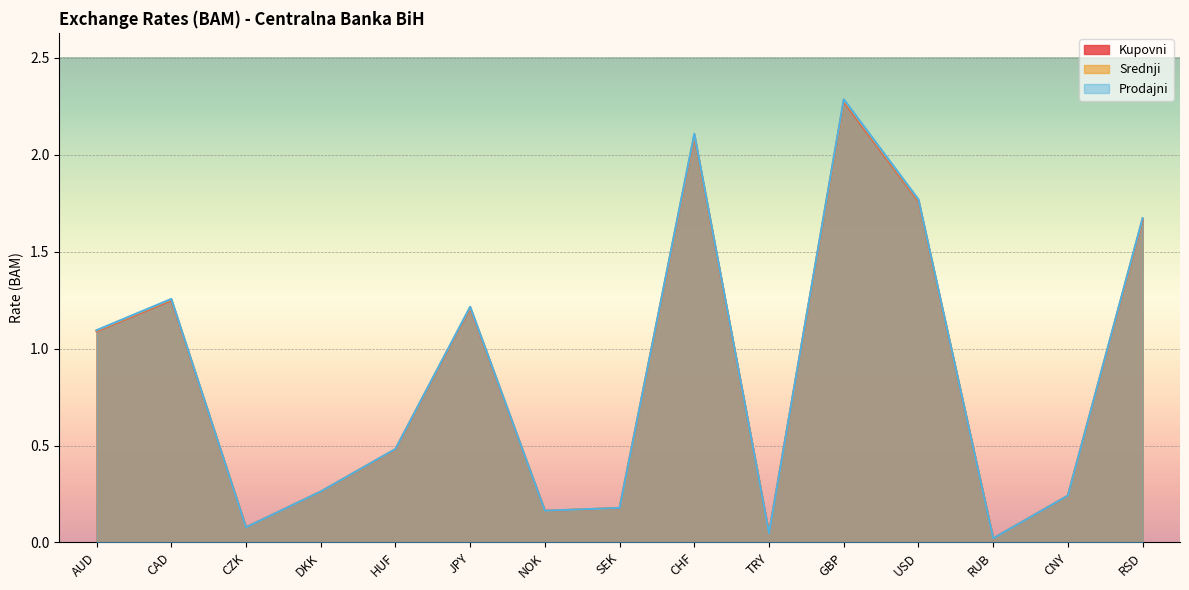

What are all the series names shown in the legend?

Kupovni, Srednji, Prodajni